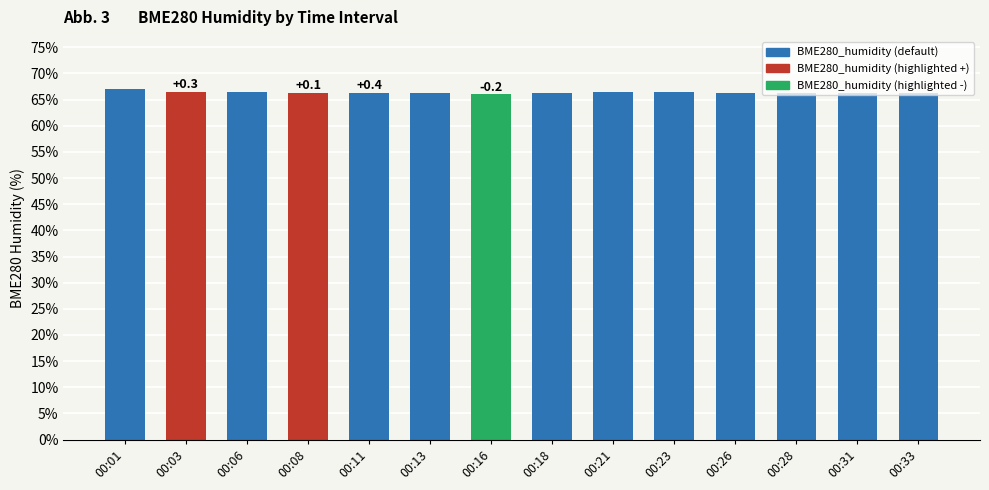

What is the smallest value displayed?

66.0